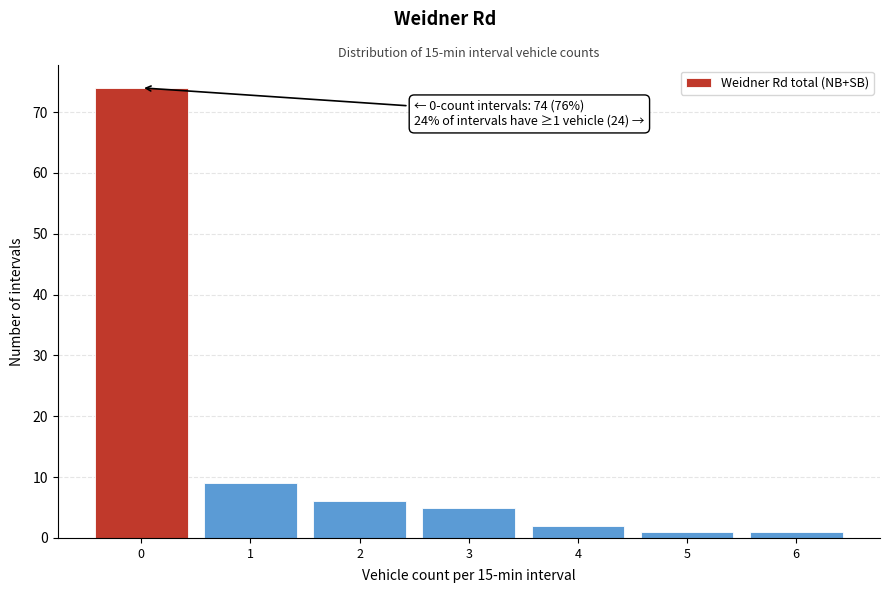

Over which range of the x-axis is the bar tallest?

-0.5 to 0.5